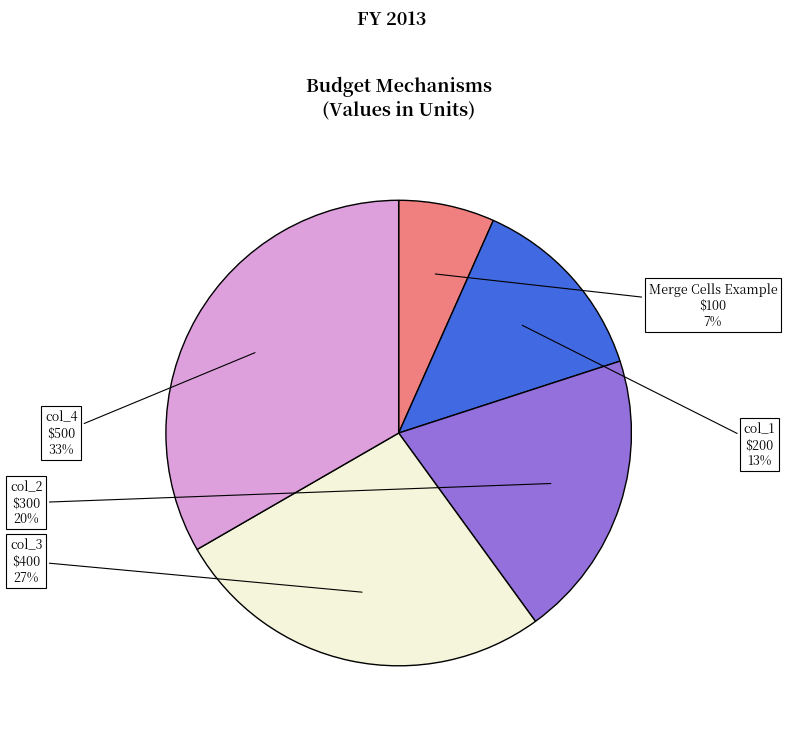

Combined, do Merge Cells Example and col_2 account for over 50%?

No